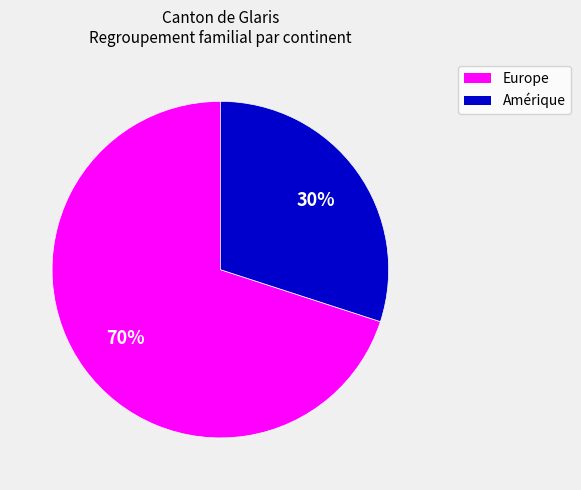

To the nearest percent, what is the average slice percentage?

50%